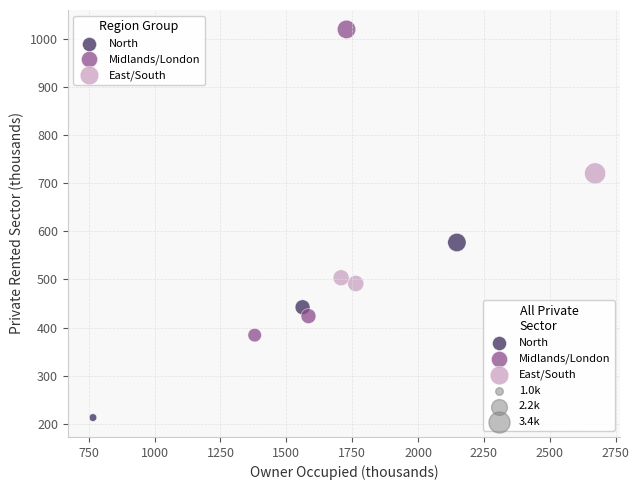

Which series has the largest Y range (max minus min)?

Midlands/London